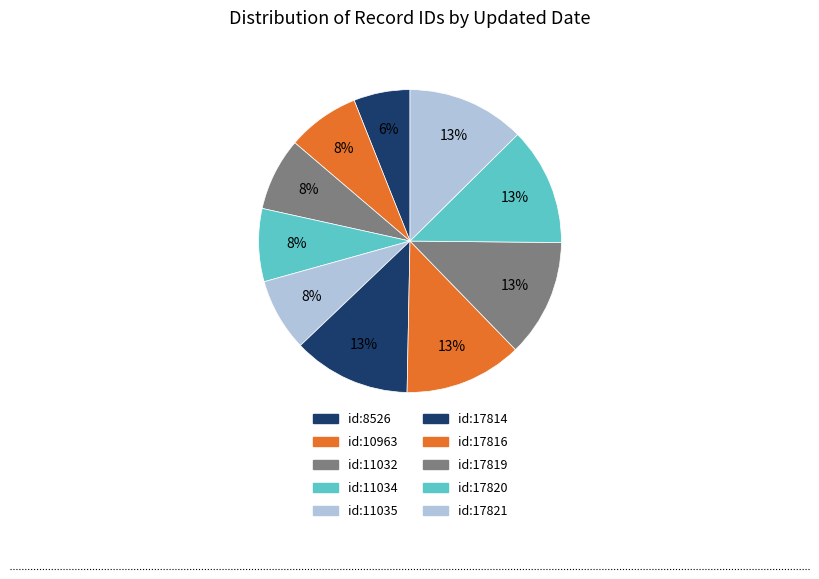

How many slices are in this pie chart?

10